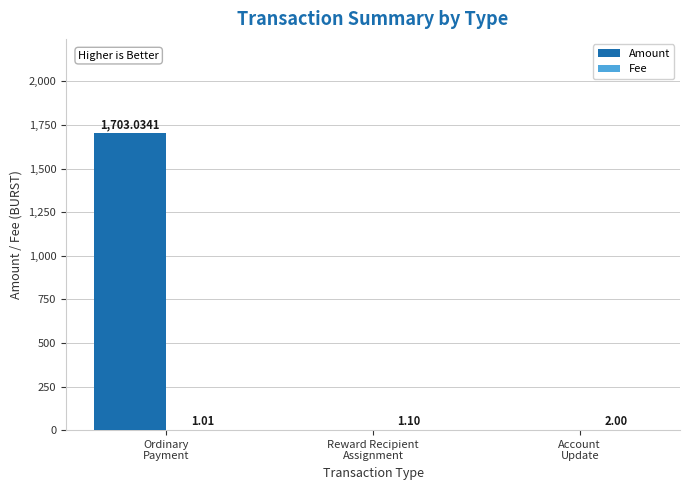

How many data points does each series have?

3